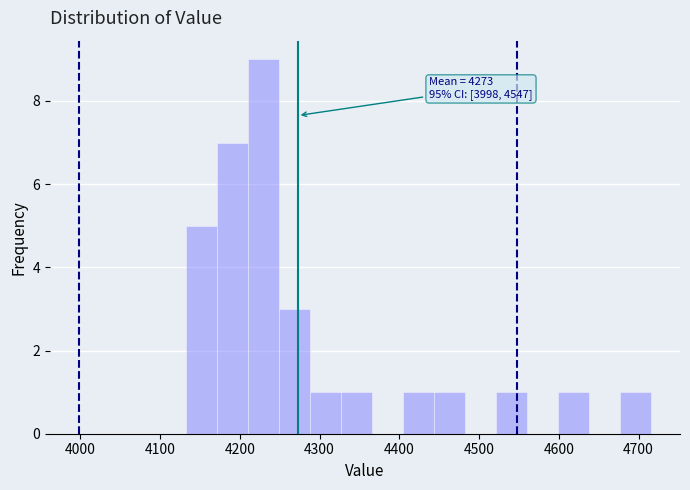

Around what value on the x-axis is the tallest bar? Give the approximate position of its centre, as read against the axis.

4230